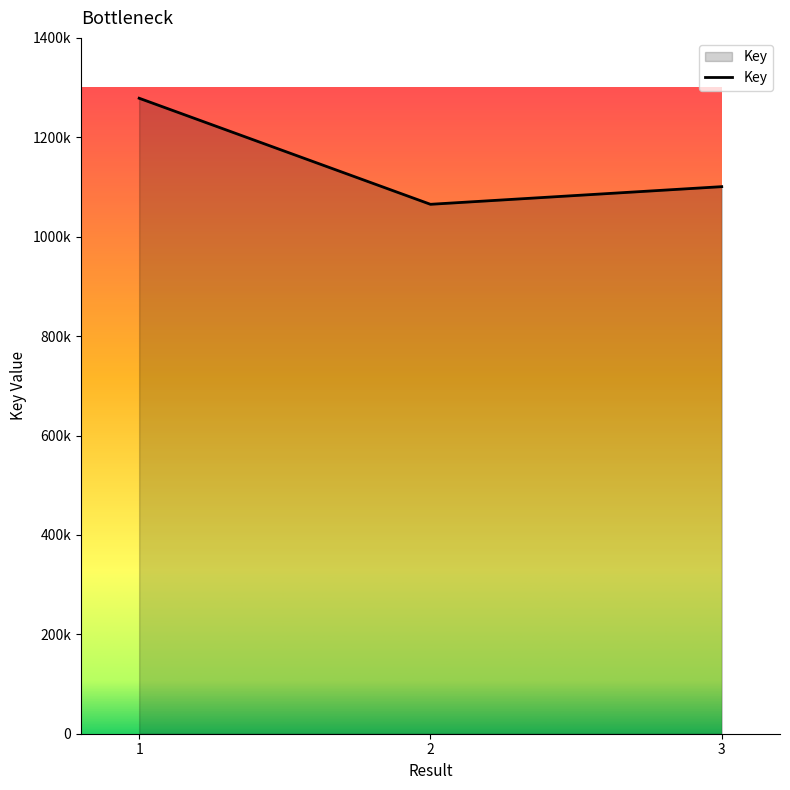

How many values are between 1065176 and 1278580?

3